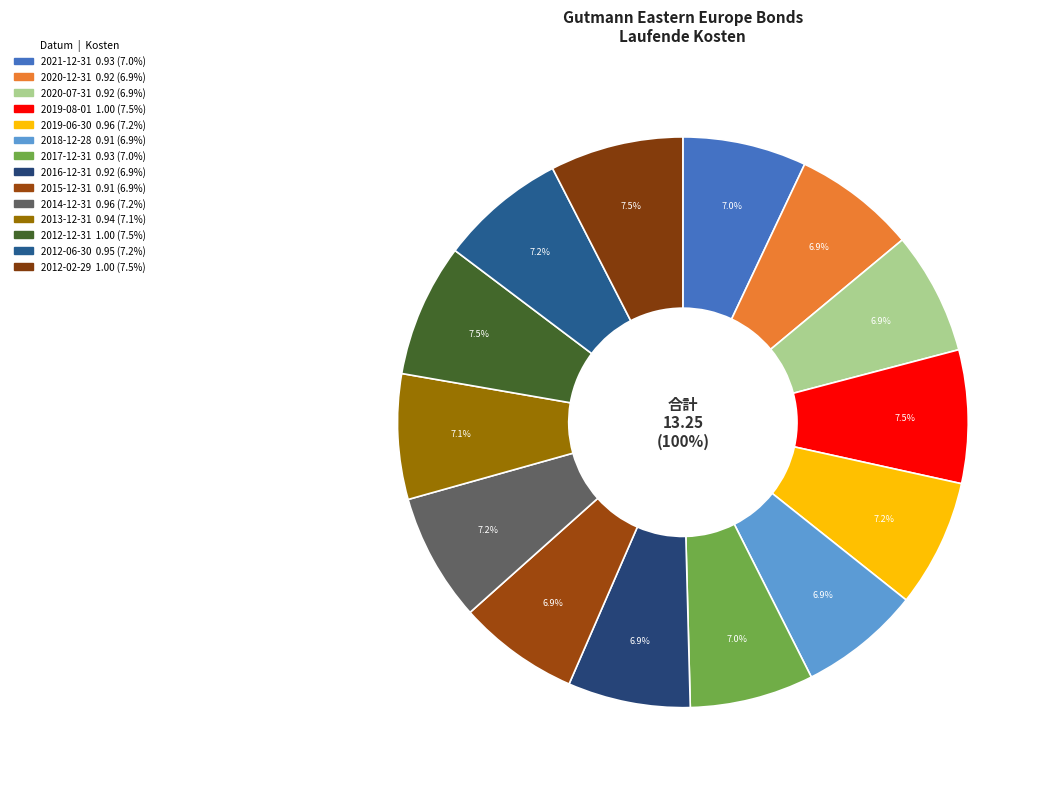

Is there a majority slice in this chart?

No